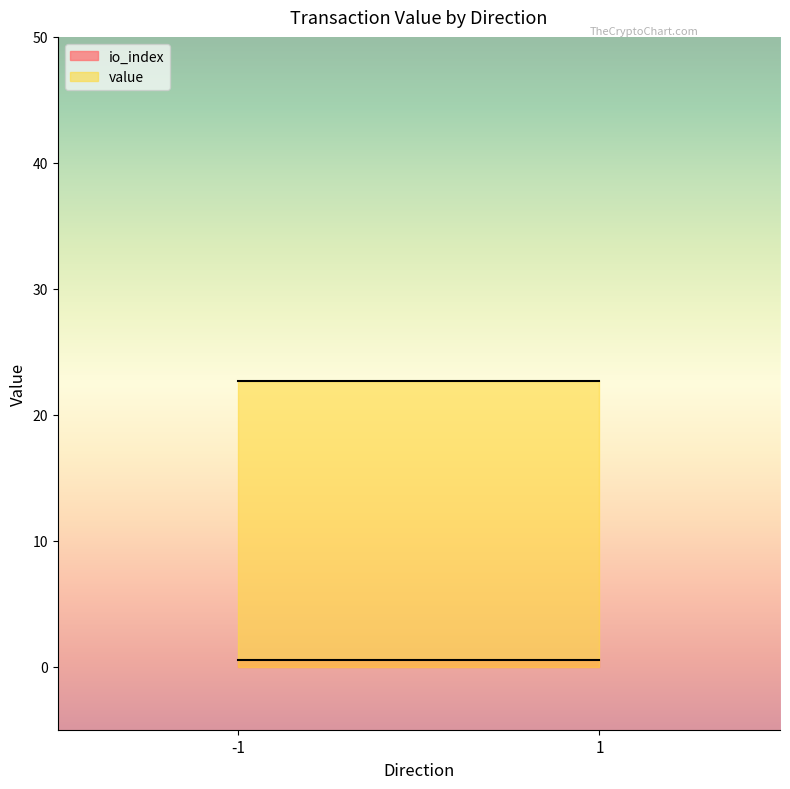

Which category has the highest value across all series?

-1